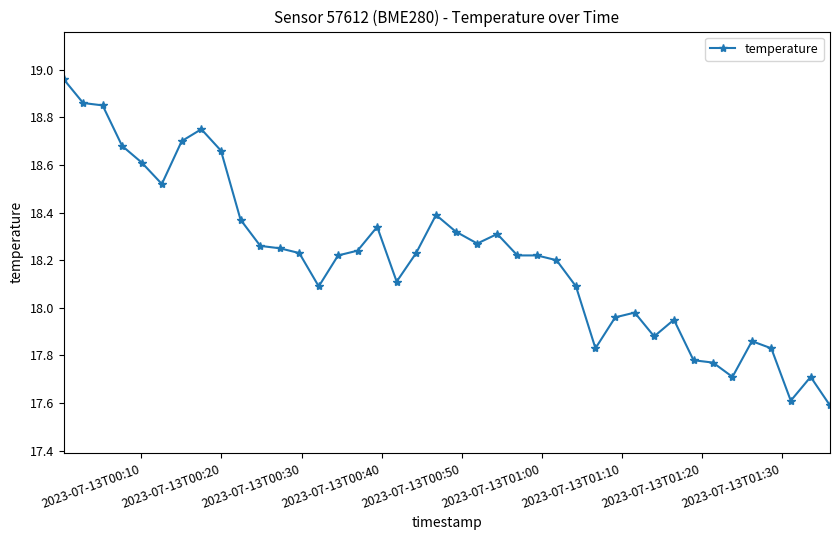

True or false: there are more than 0 points higher than both neighbors.

True